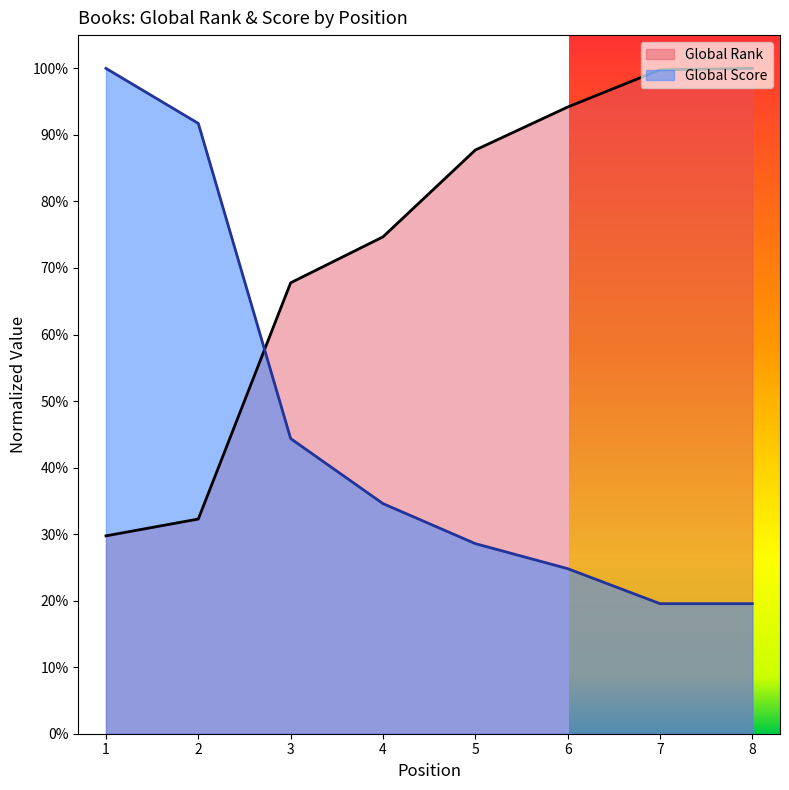

How many series are shown in this chart?

2